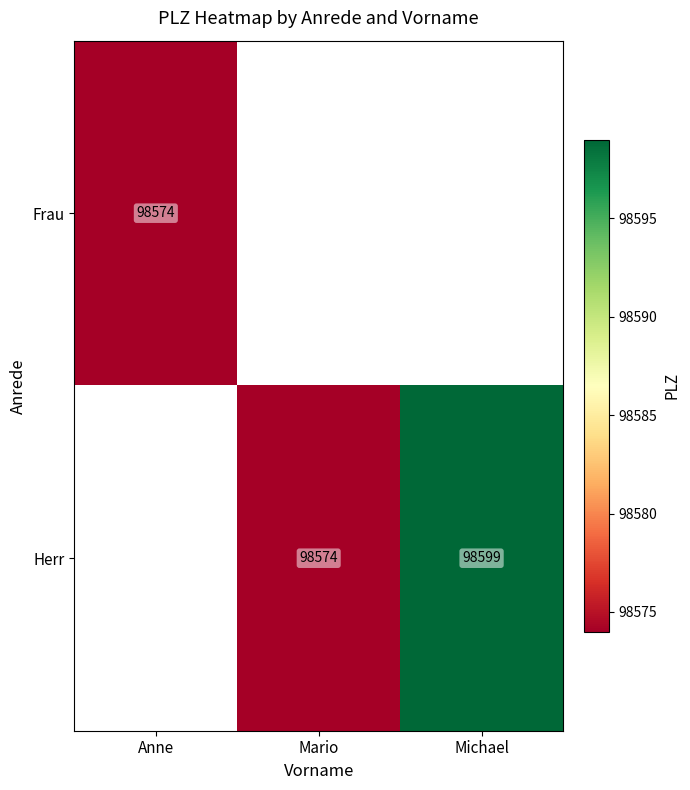

The value of Herr at Michael is 98599. True or false?

True